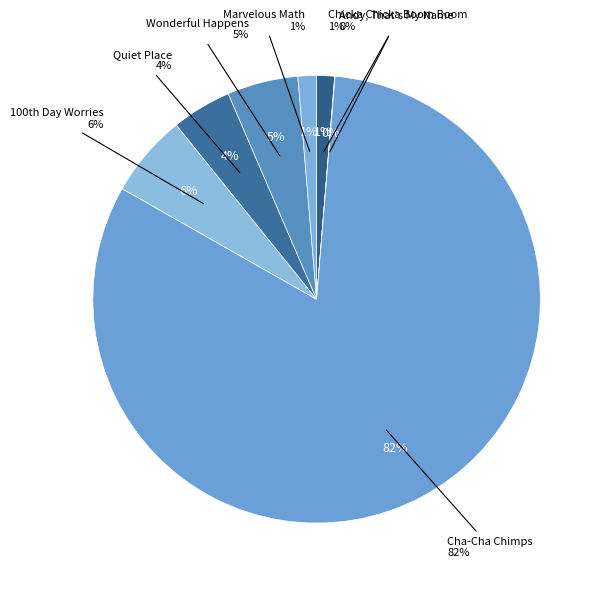

Which category has the biggest portion of the pie?

Cha-Cha Chimps